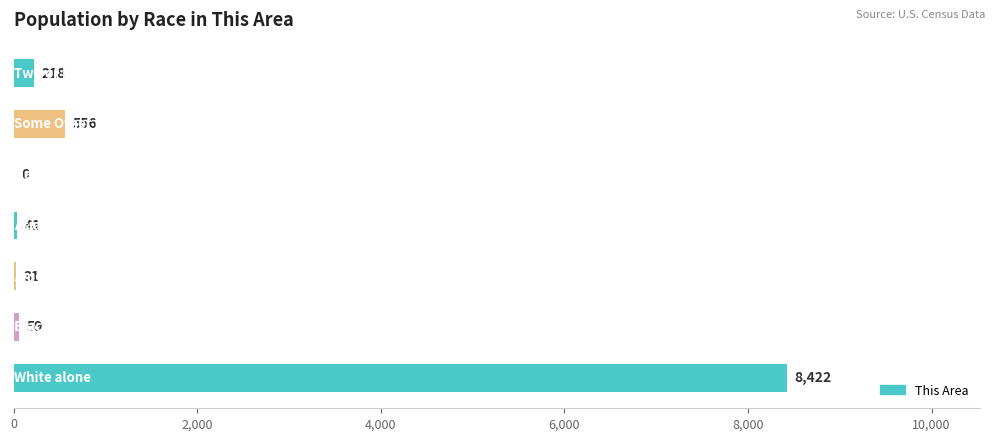

What is the average value?

1332